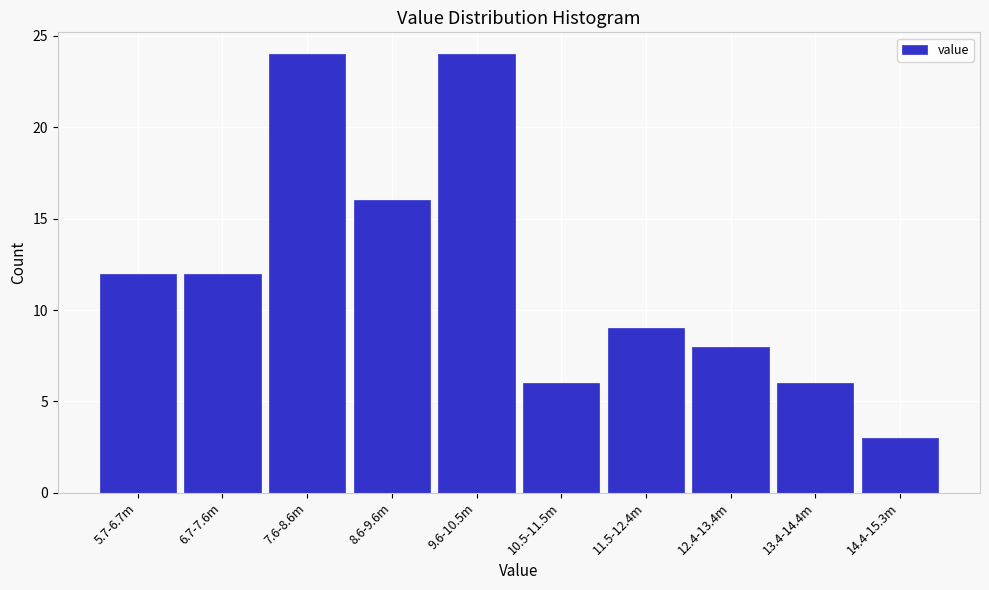

Reading right to left, list all the values displayed in this chart.

3	6	8	9	6	24	16	24	12	12